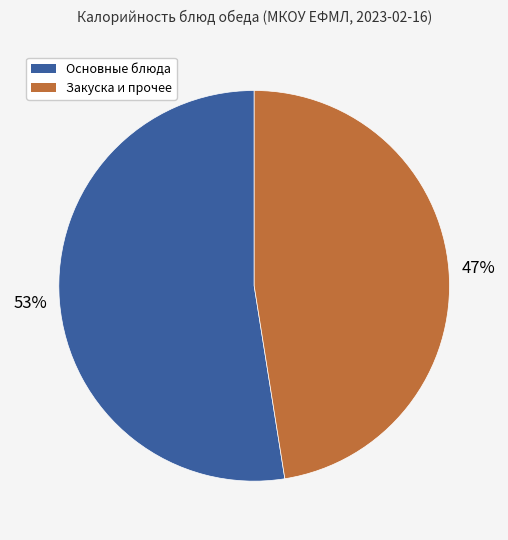

To the nearest percent, what is the average slice percentage?

50%